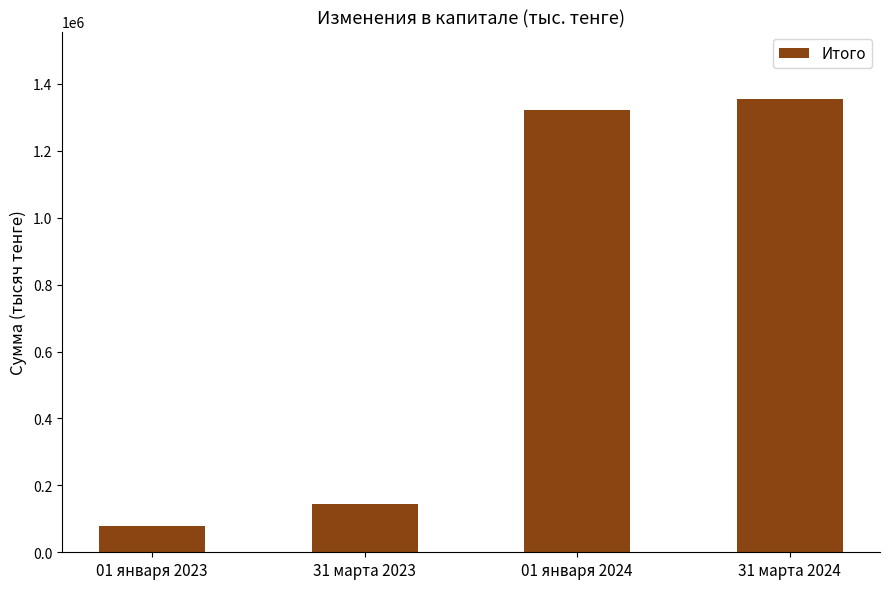

What is the value of the 1st bar from the left?

79362